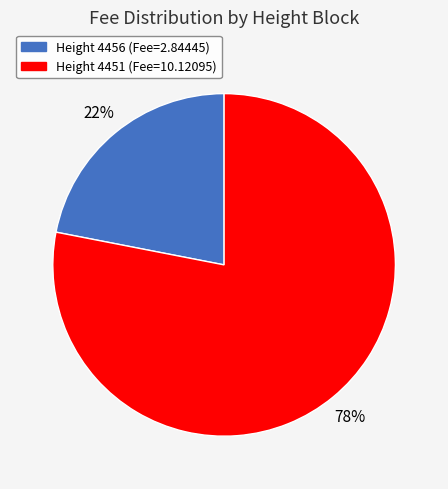

To the nearest percent, what is the difference between the largest and smallest slice percentages?

56%